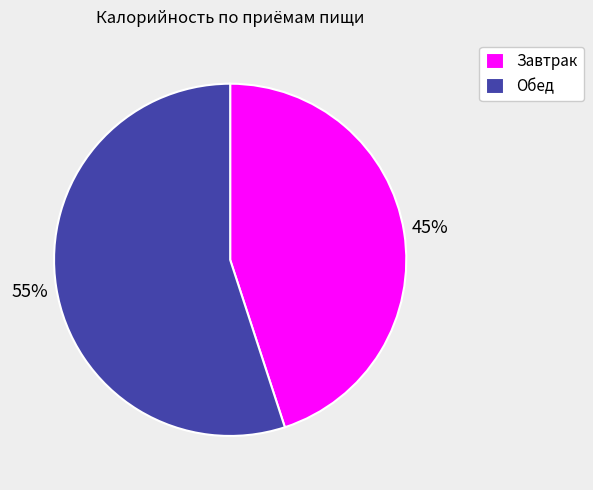

Does any single category account for the majority?

Yes